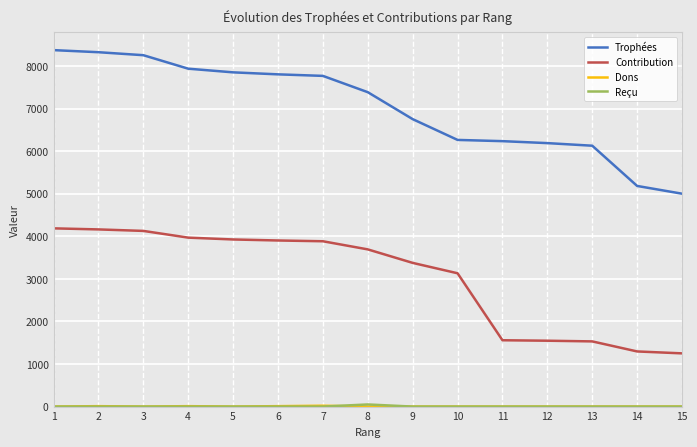

True or false: Trophées and Contribution intersect in this chart.

False